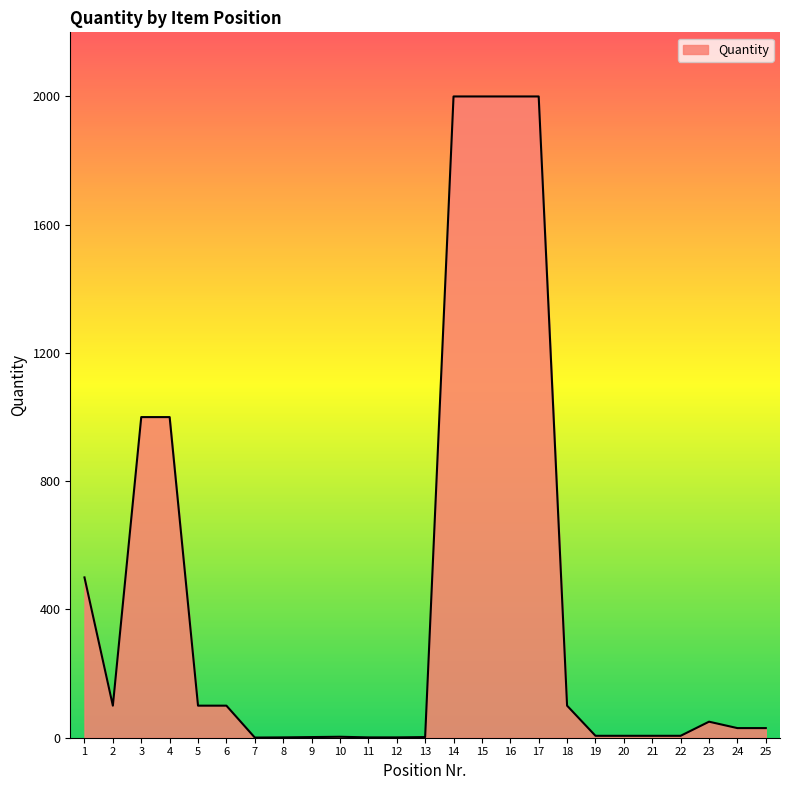

What is the minimum value shown in the chart?

0.5